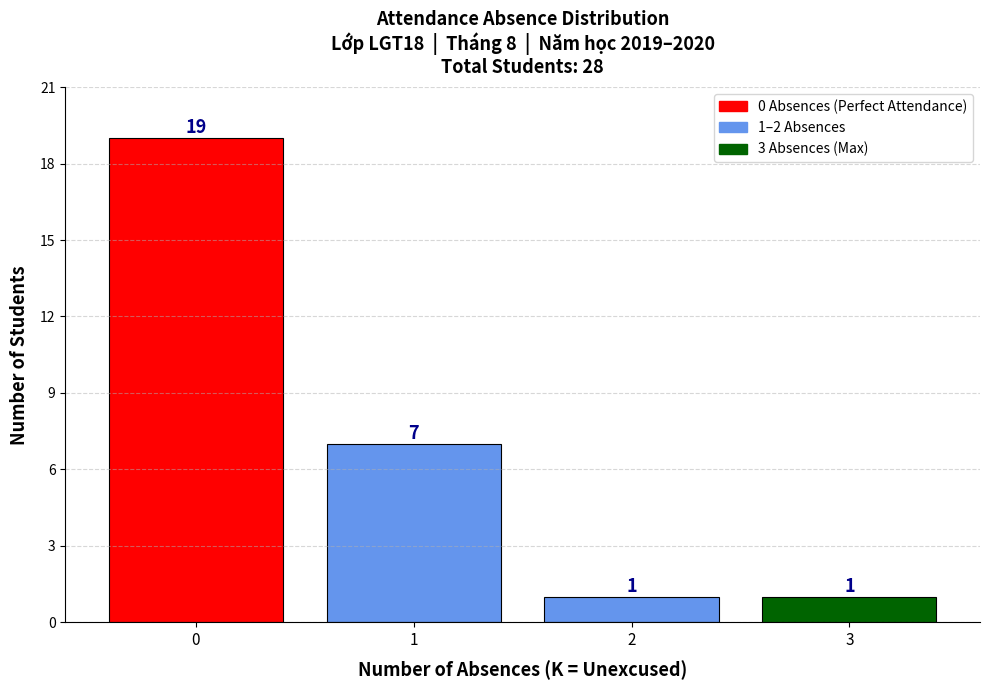

Reading right to left, list all the values displayed in this chart.

1	1	7	19